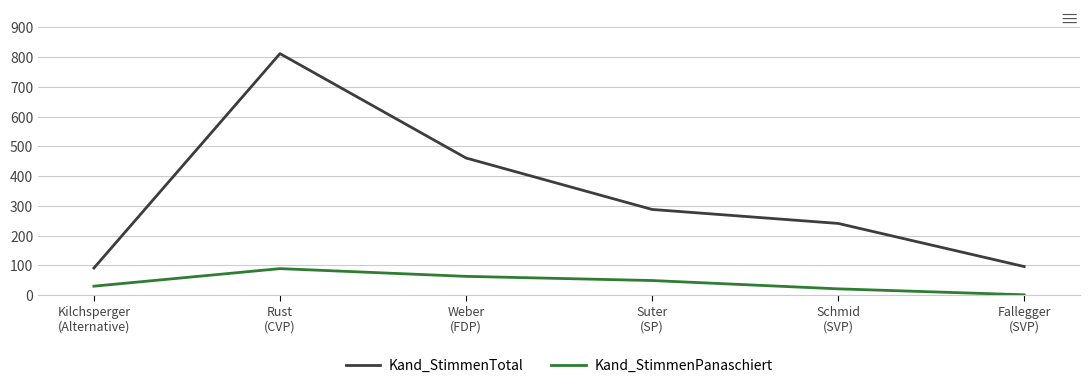

How many distinct data groups are displayed?

2